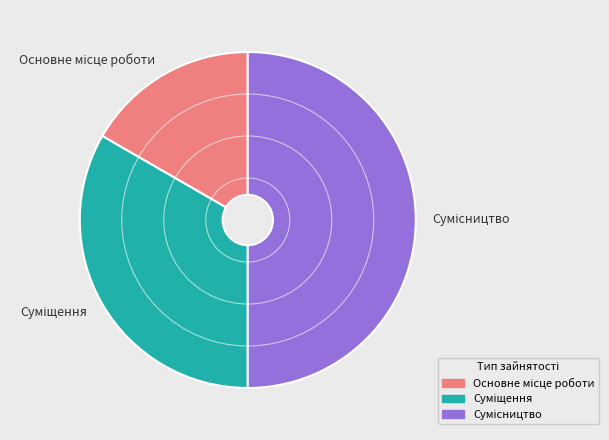

What portion of the pie excludes Суміщення?

66.7%